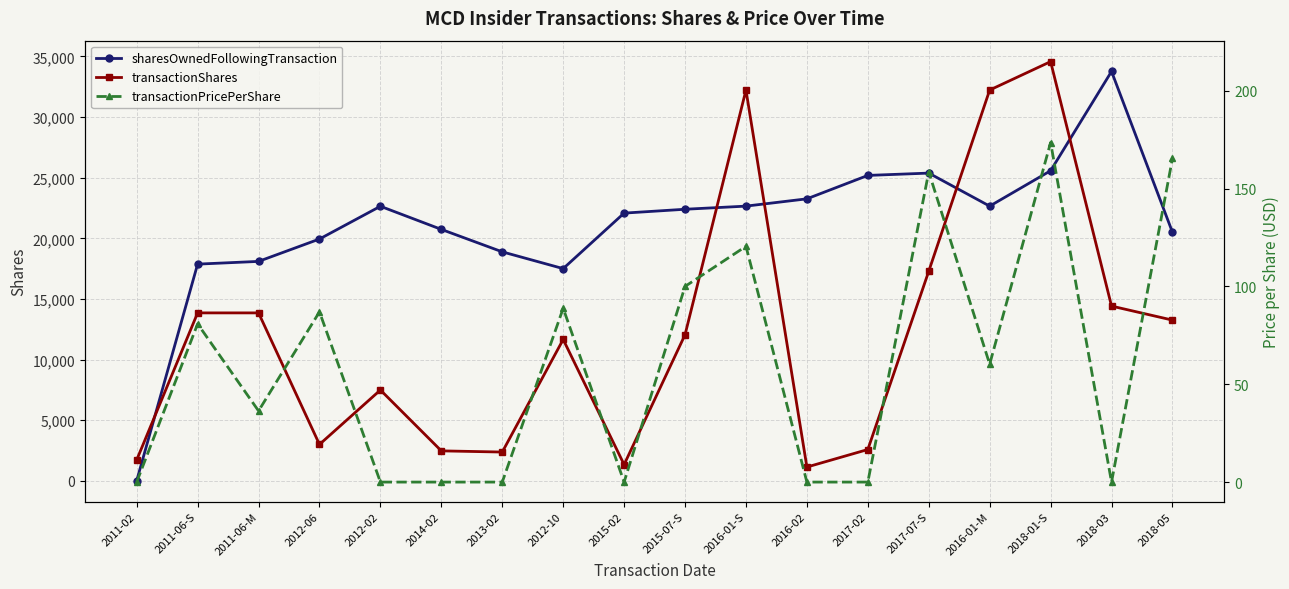

True or false: transactionPricePerShare and sharesOwnedFollowingTransaction cross at least once.

False